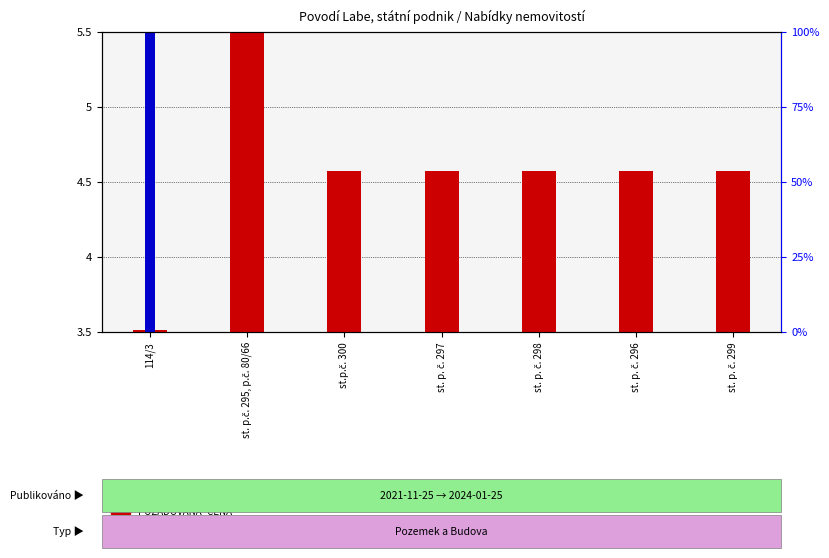

Which series has the largest range (max minus min)?

ID_ZAZNAMU